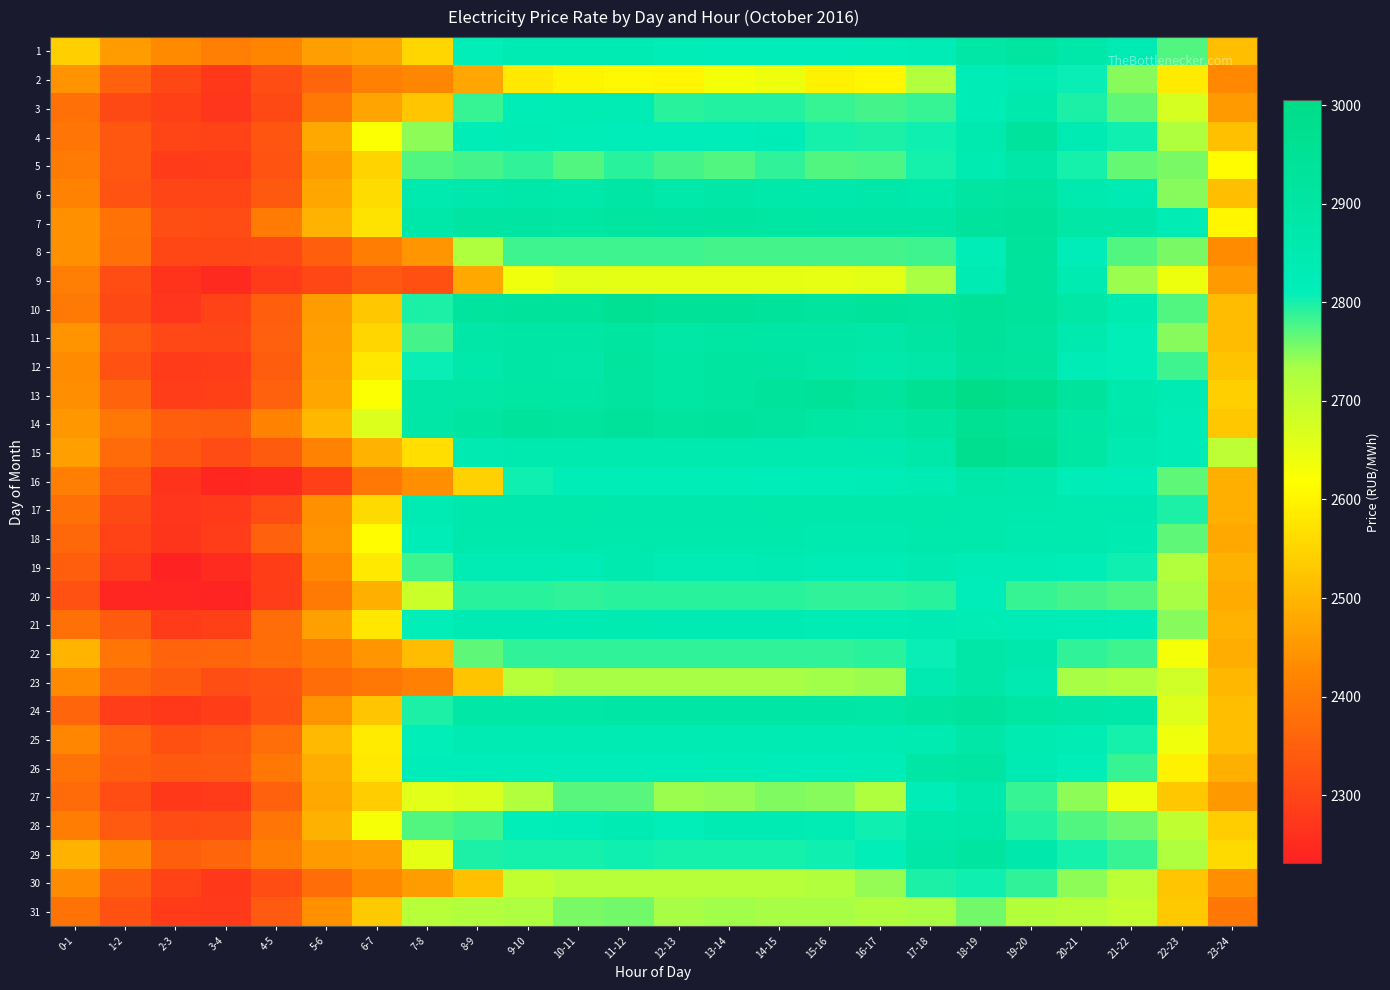

Which category has the lowest value across all series?

2-3